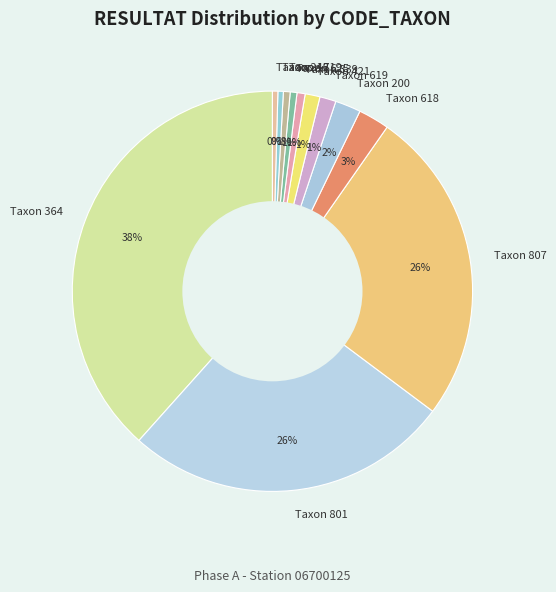

How many segments does this pie chart have?

12